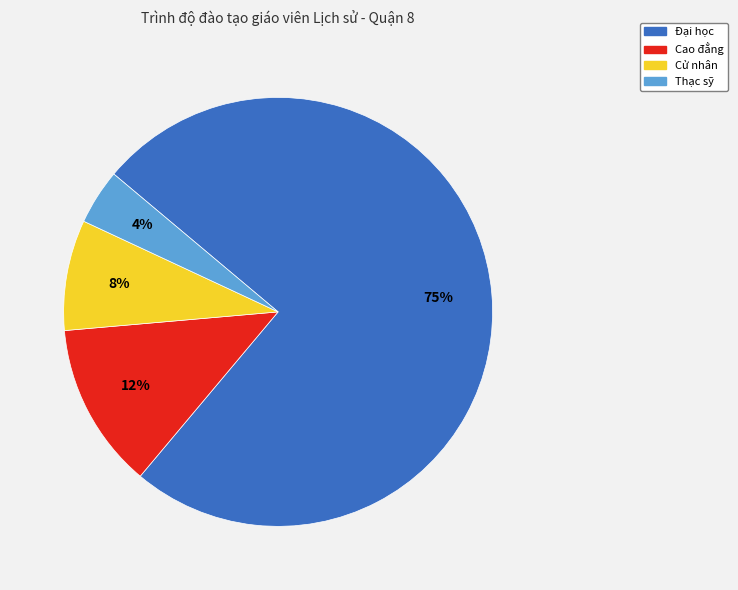

To the nearest percent, what portion does Thạc sỹ represent?

4%